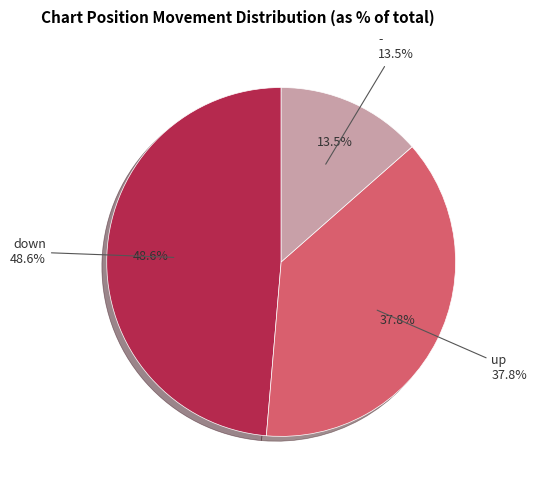

Is there any slice that represents more than half of the pie?

No